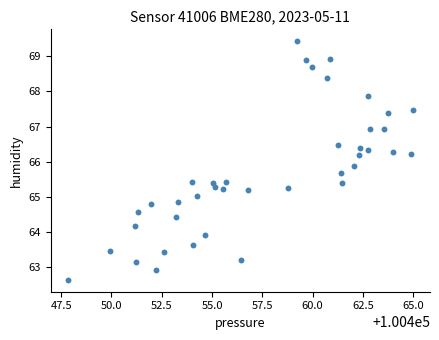

What is the range of X values (max minus min)?

17.1